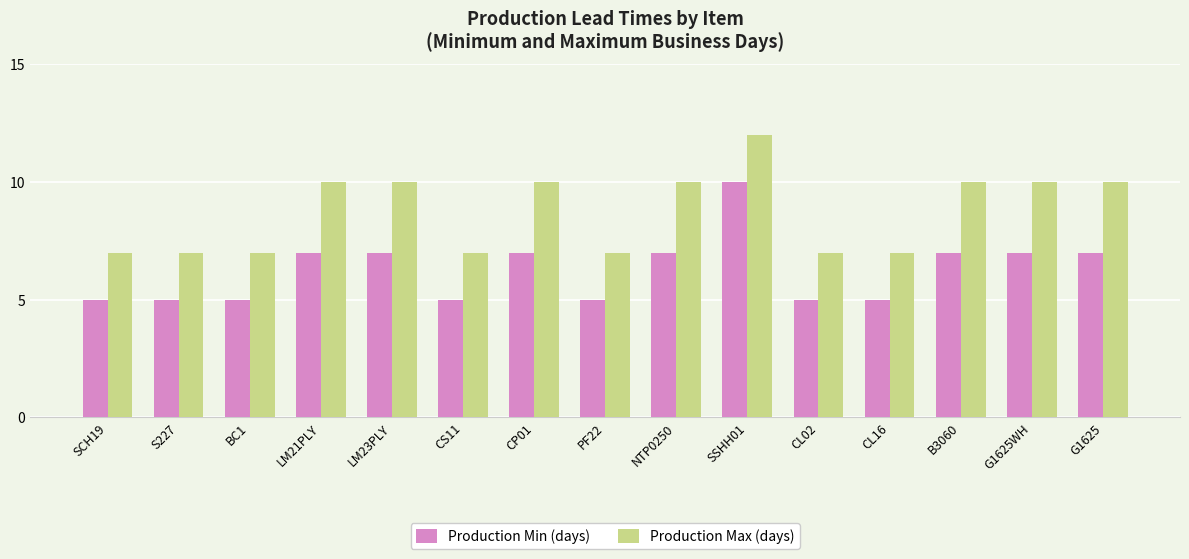

What is the value of the Production Max (days) bar at the 3rd from the left?

7